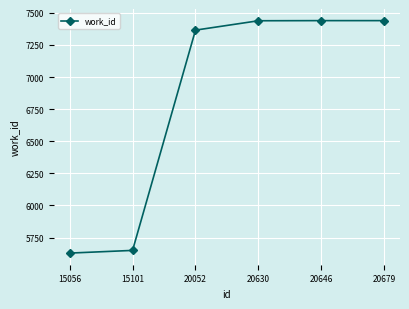

Where is the data nearest to the value 6534?

20052